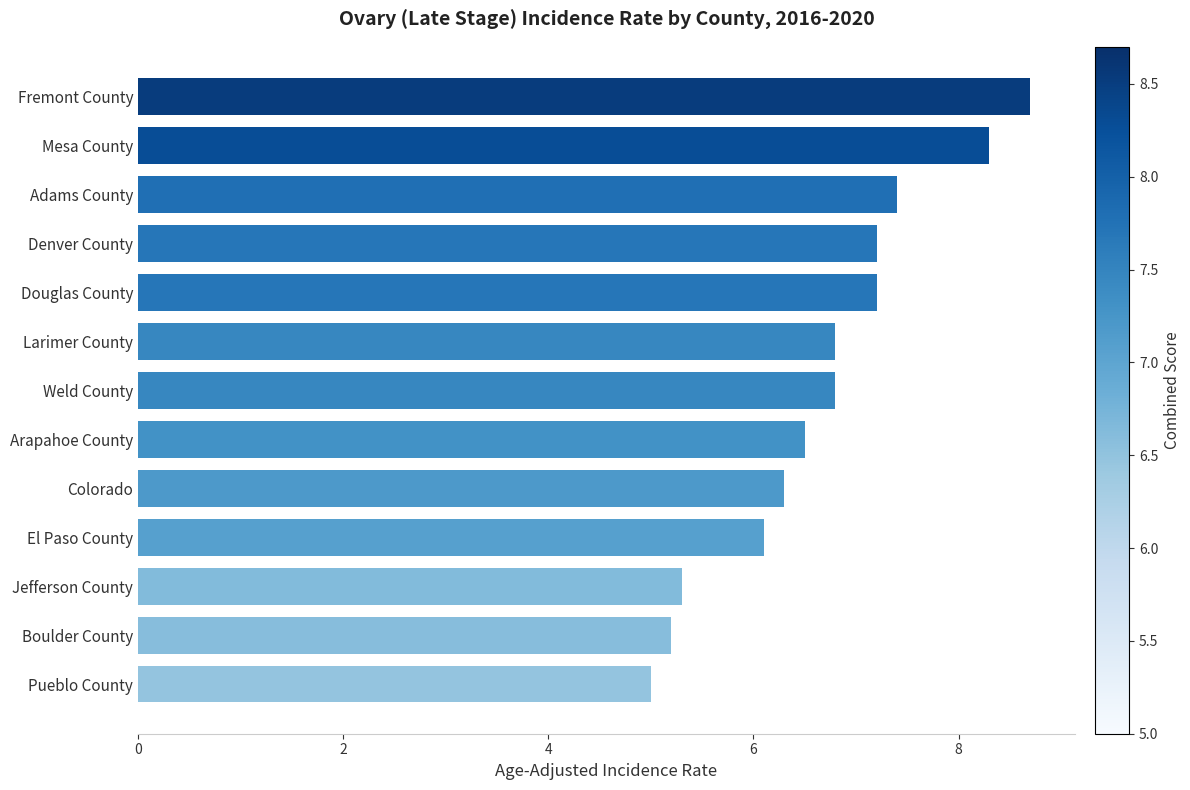

Which category has the highest value across all series?

Fremont County